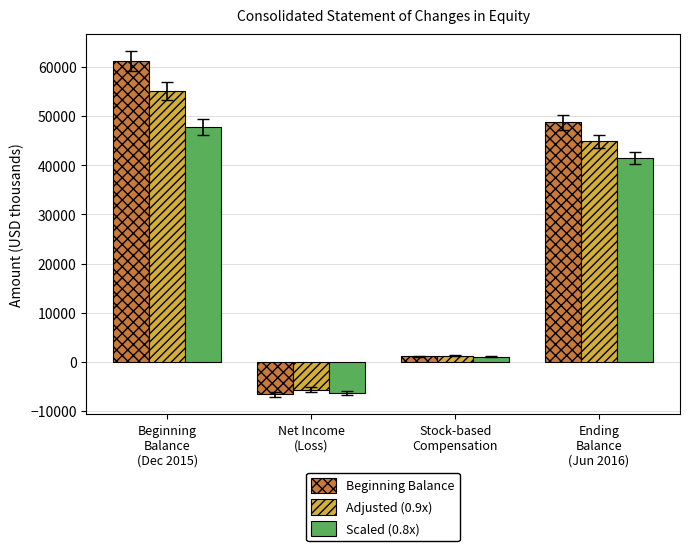

How many bars are there in each group?

3